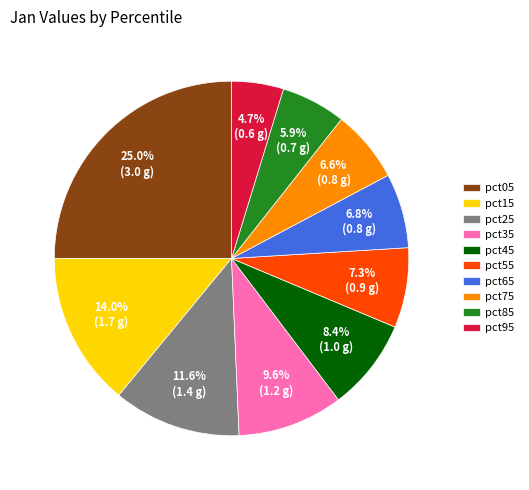

Which has a higher value, pct15 or pct05?

pct05